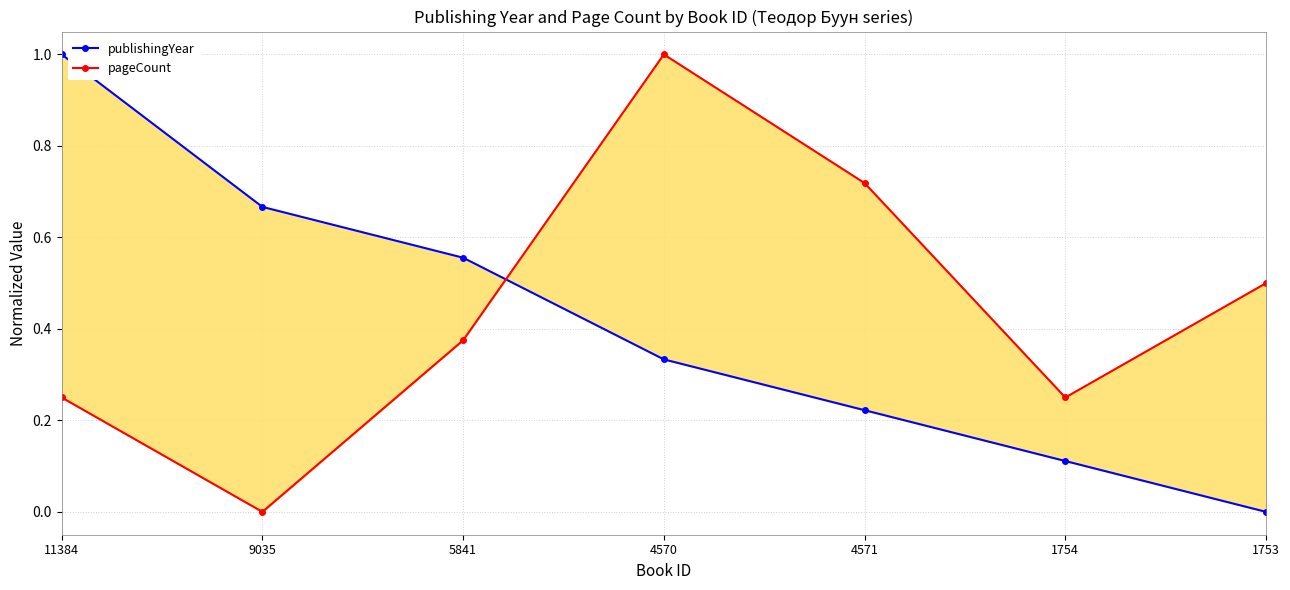

At which category does the chart reach its peak across all series?

11384